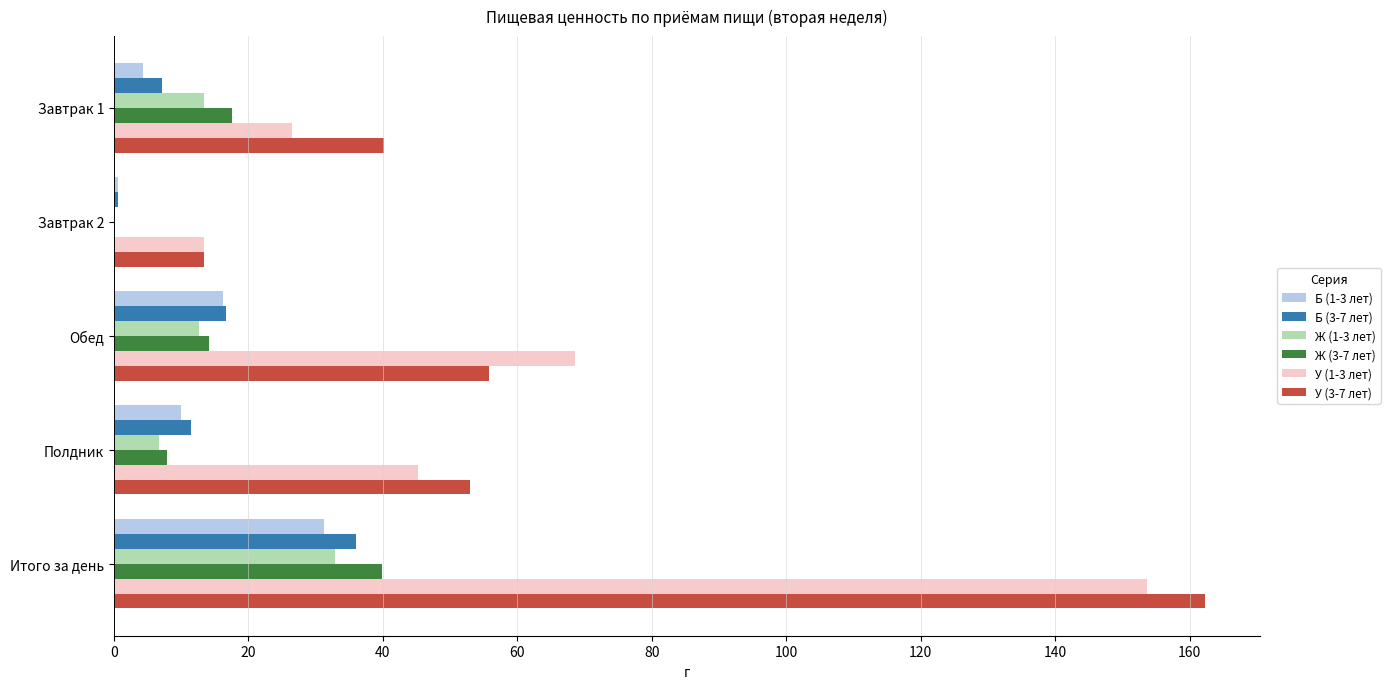

Between Обед and Полдник, which series saw the biggest shift?

У (1-3 лет)